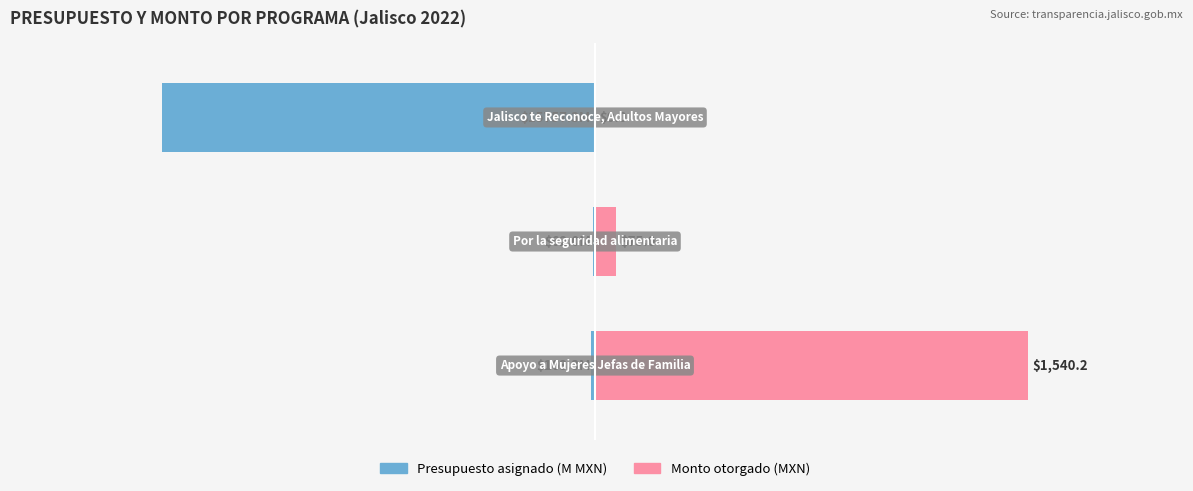

Is the value of Presupuesto asignado (M MXN) at 2 greater than the value of Monto otorgado (MXN) at 0?

No